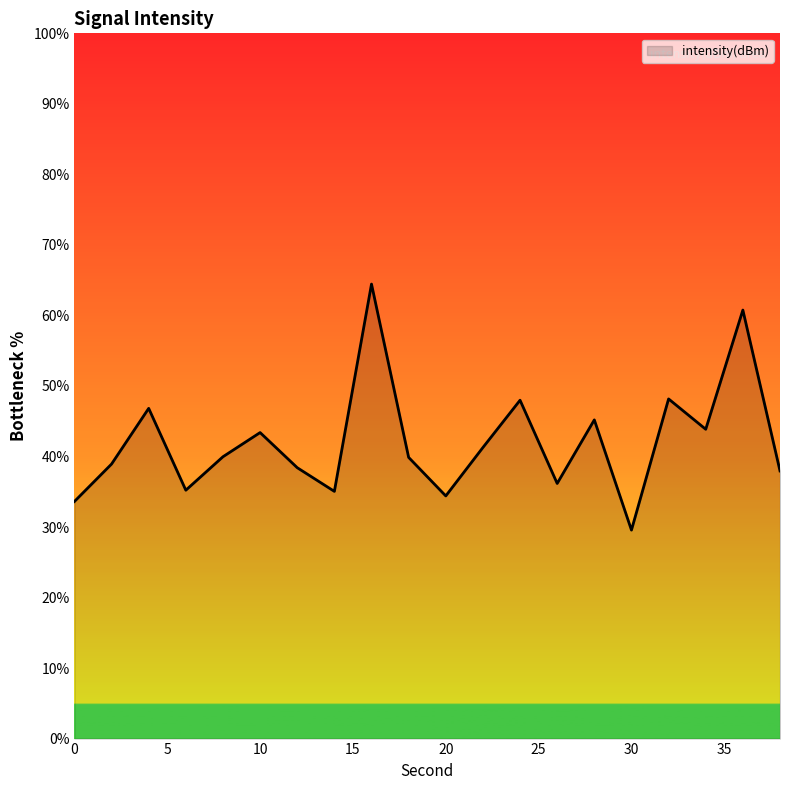

True or false: the data has more than 2 interior local peaks.

True